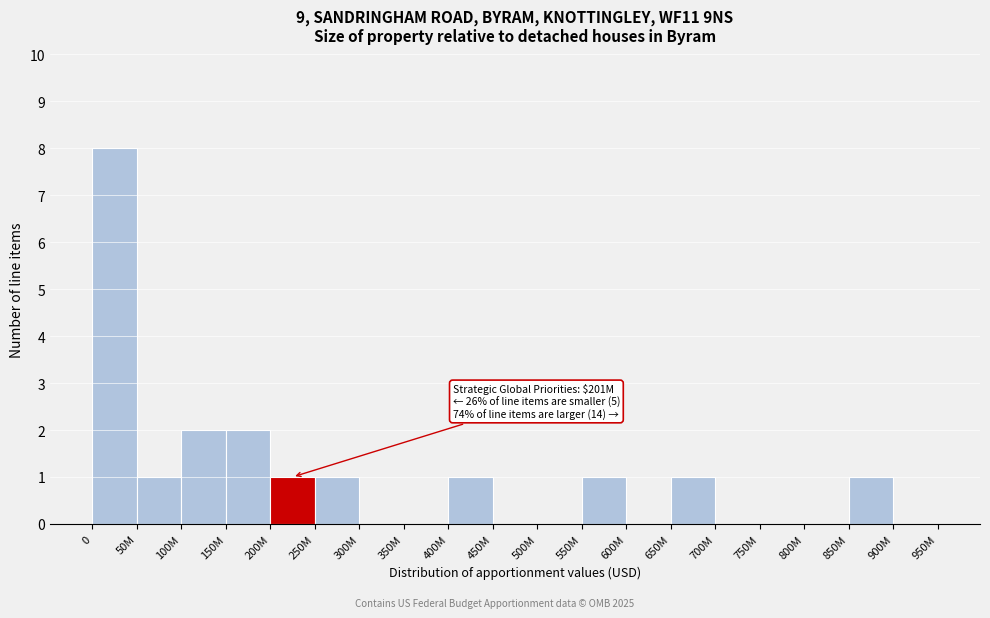

Reading left to right, extract all data points from this chart.

0=8	50M=1	100M=2	150M=2	200M=1	250M=1	300M=0	350M=0	400M=1	450M=0	500M=0	550M=1	600M=0	650M=1	700M=0	750M=0	800M=0	850M=1	900M=0